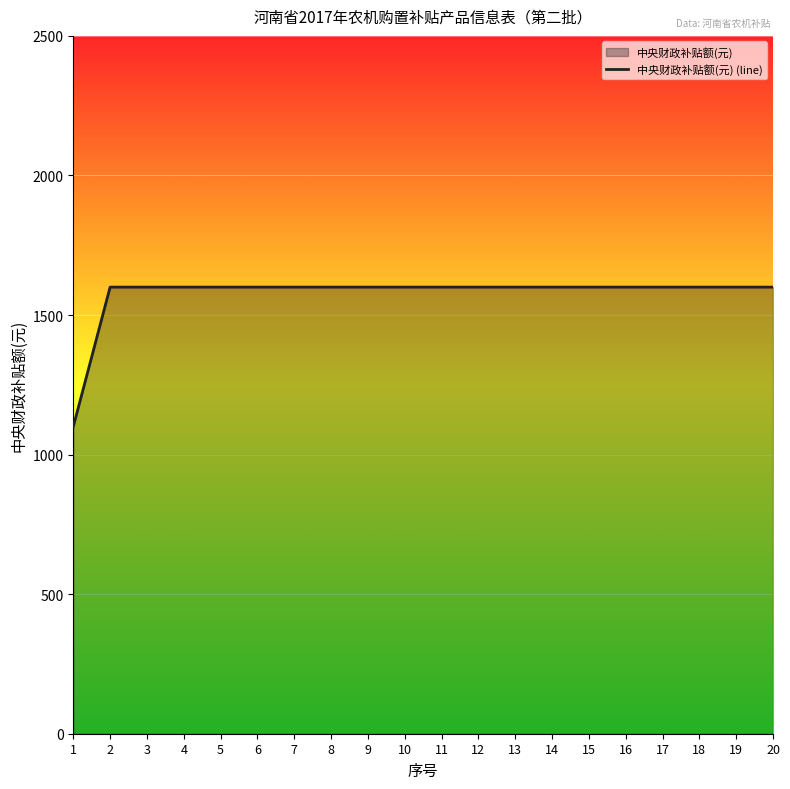

List the labels in order of value, largest first.

2, 3, 4, 5, 6, 7, 8, 9, 10, 11, 12, 13, 14, 15, 16, 17, 18, 19, 20, 1